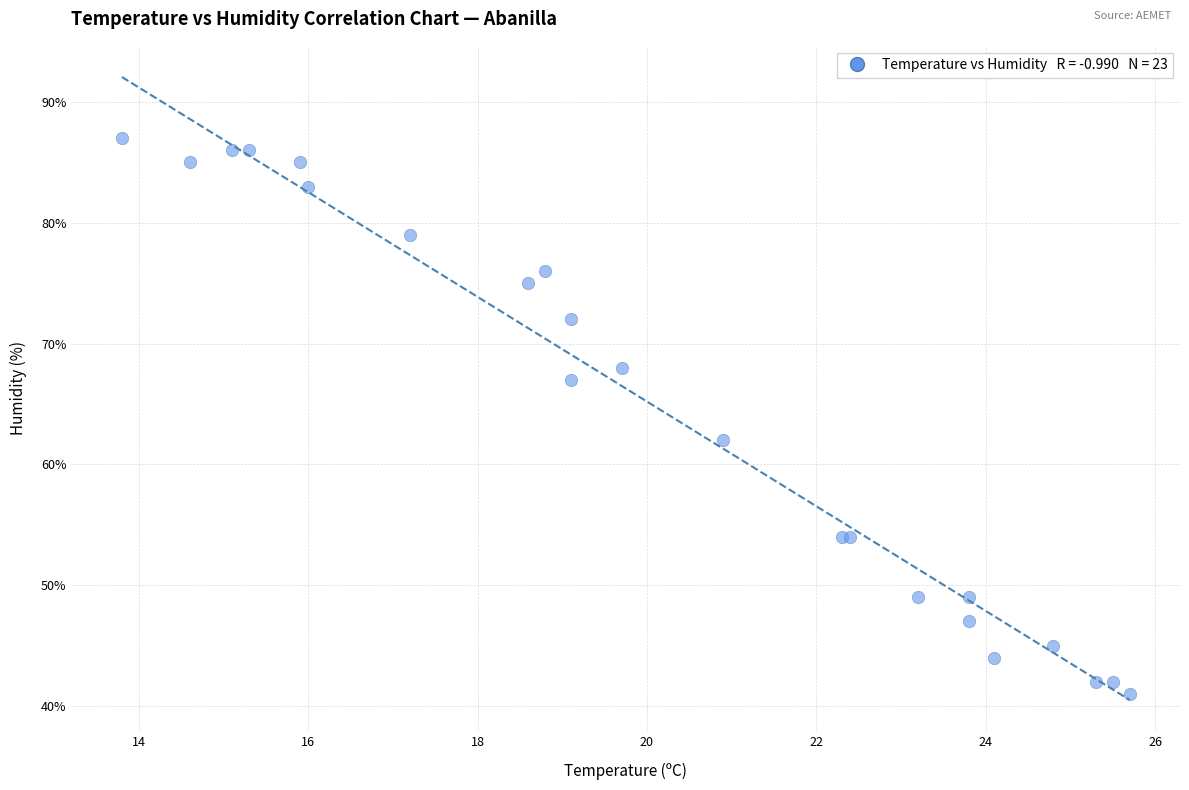

What Y value in the scatter plot is closest to 64?

62